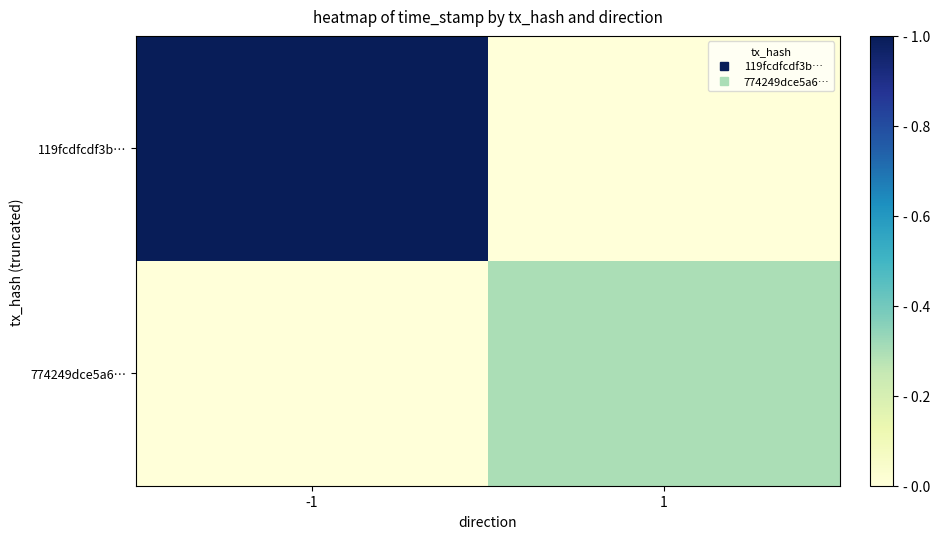

Reading right to left, what are all the values shown in this chart?

119fcdfcdf3b…: 1=0.0	-1=1.0
774249dce5a6…: 1=0.3	-1=0.0